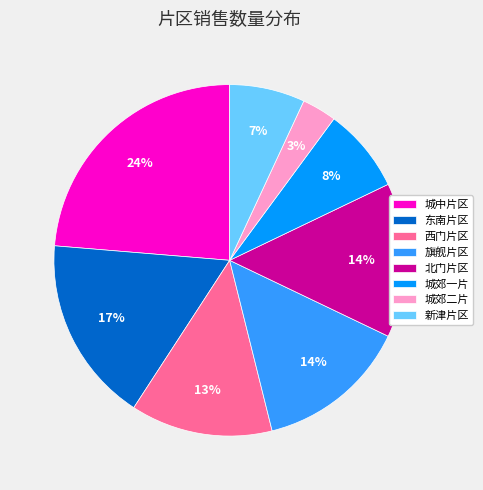

Is the sum of 西门片区 and 城中片区 greater than half?

No